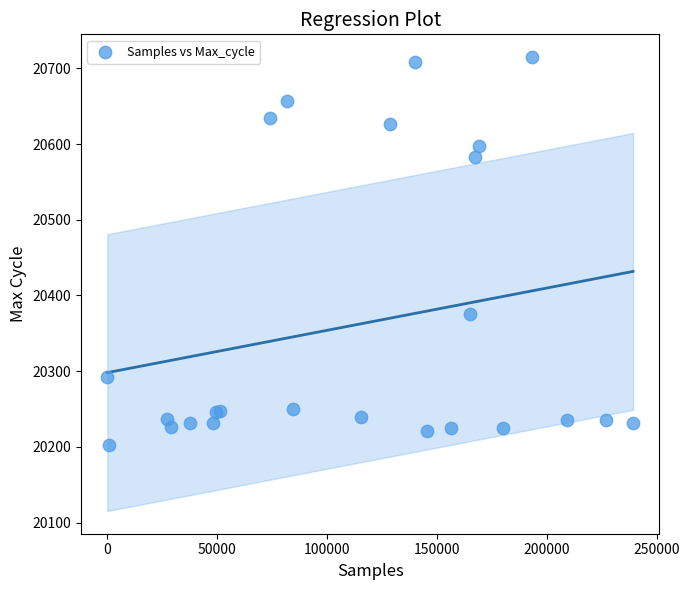

What Y value in the scatter plot is closest to 20459?

20376